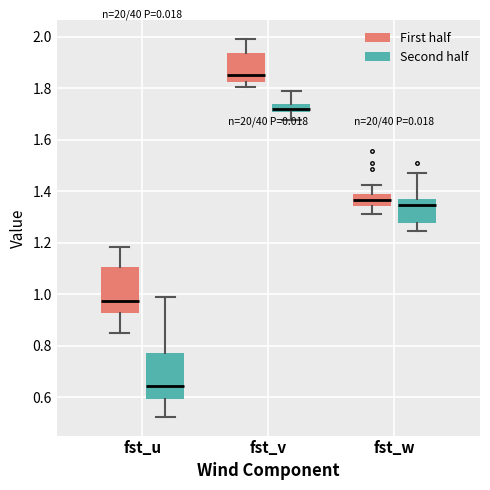

Where is the lower edge of the box for fst_v (First half) on the y-axis? The values are not printed on the chart, so give them approximately, as read against the axis.

1.82